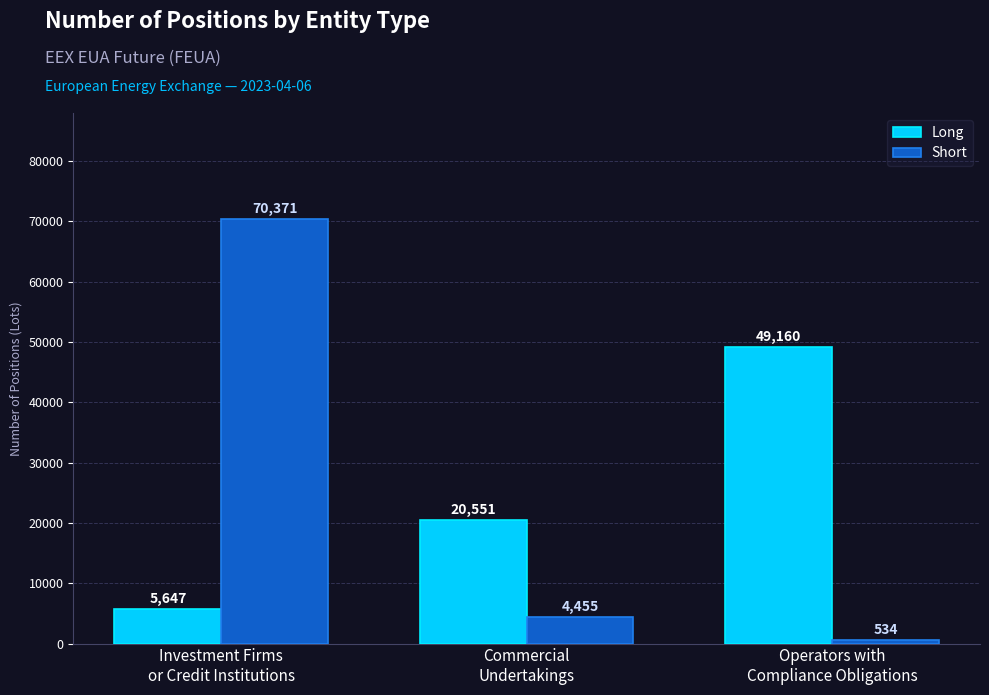

Where does the Short series first go above 4455?

Investment Firms
or Credit Institutions